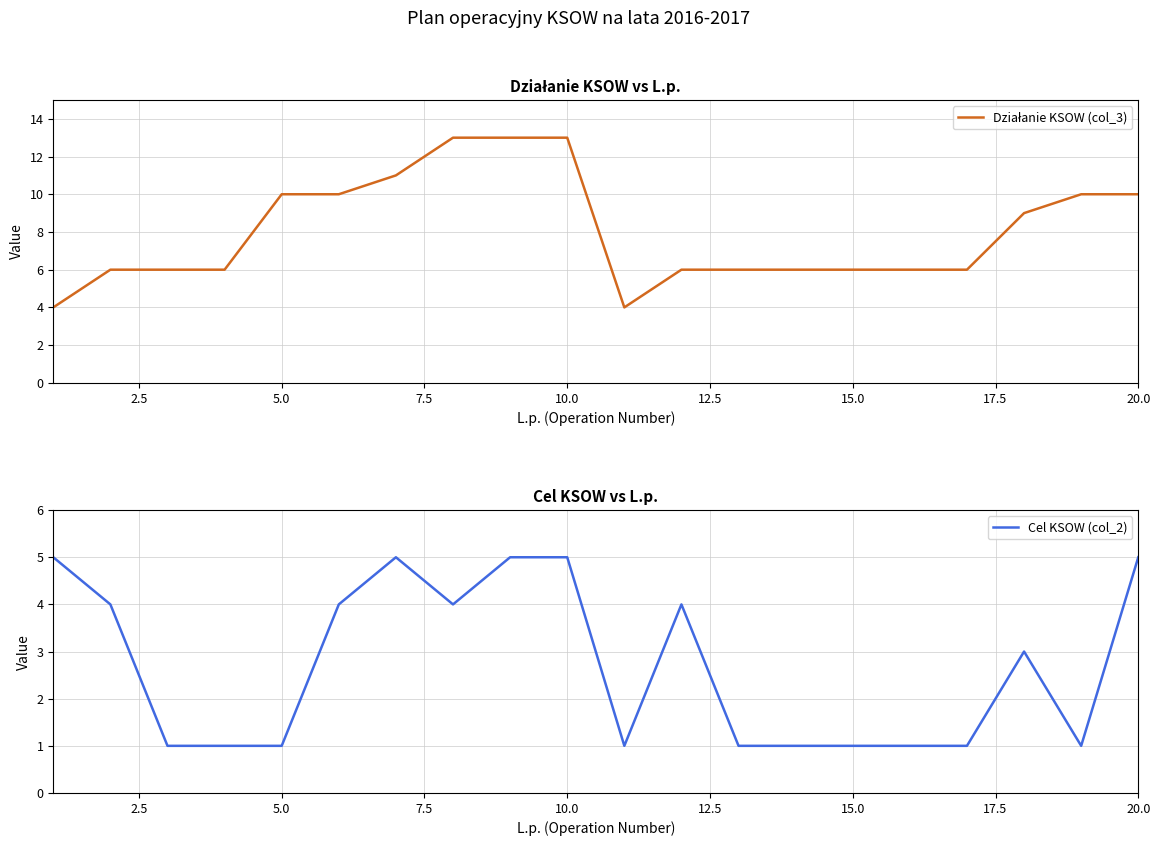

How many values in the Działanie KSOW (col_3) series are below 6?

2